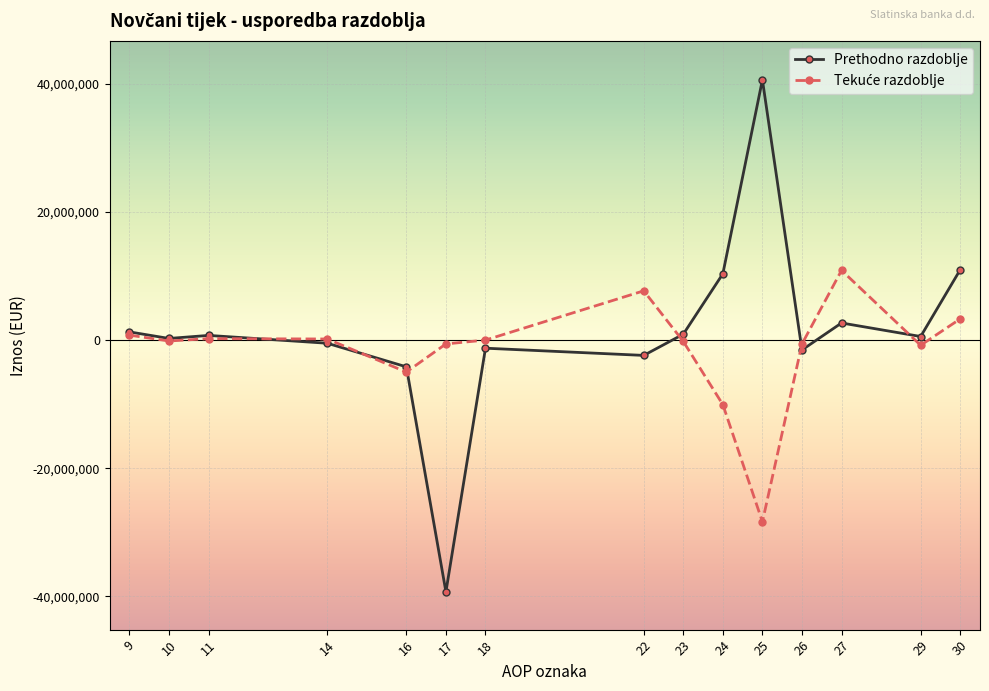

What is the sum of the Prethodno razdoblje values at 30 and 22?

8565019